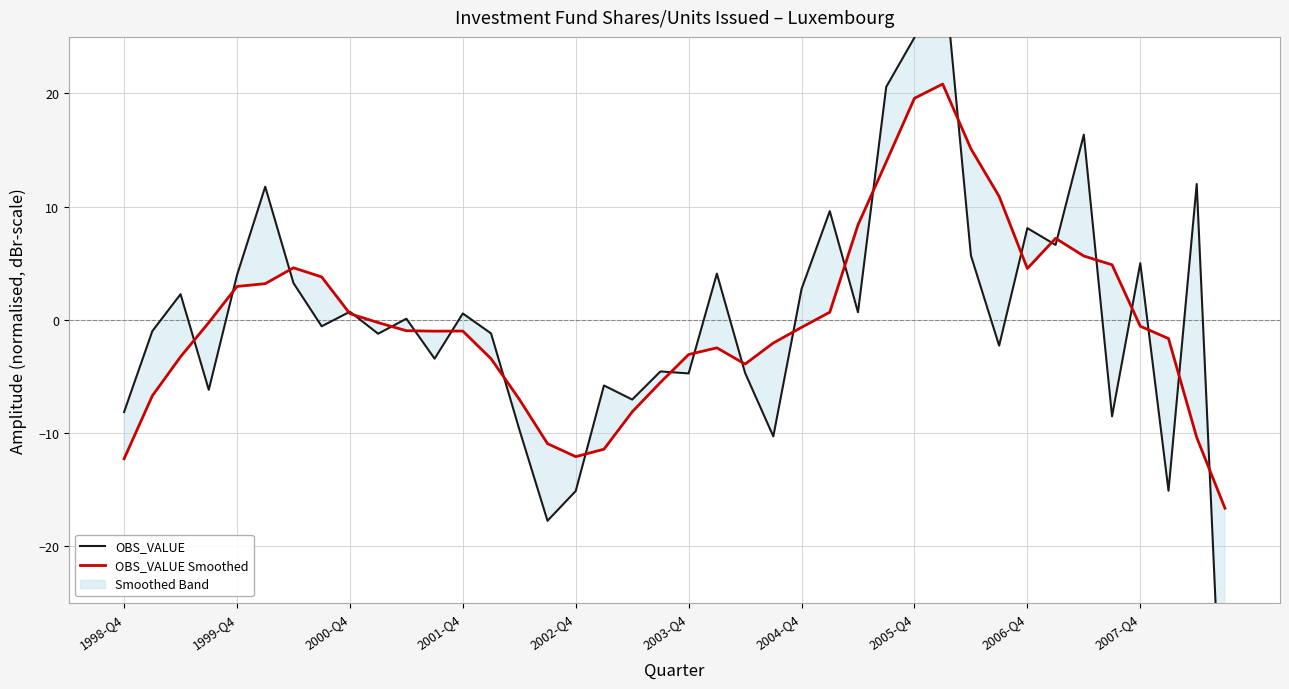

Which series changed the most between 25 and 32?

OBS_VALUE Smoothed